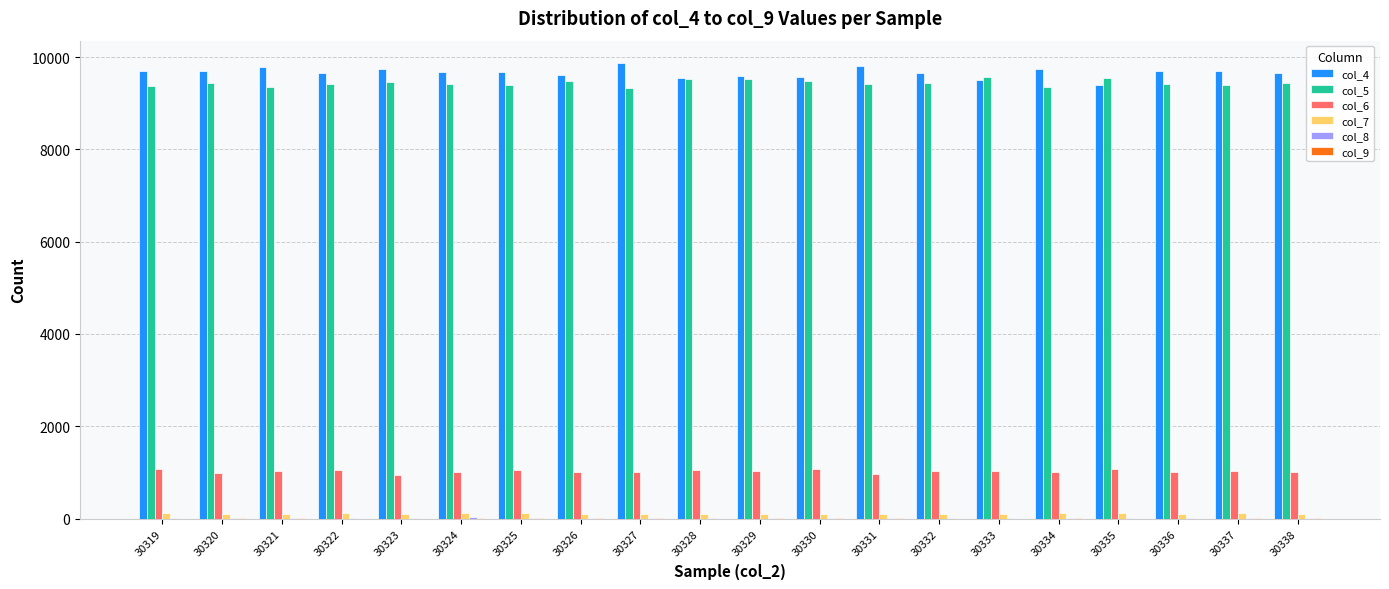

Is it true that col_4 equals 2988 at 30331?

False